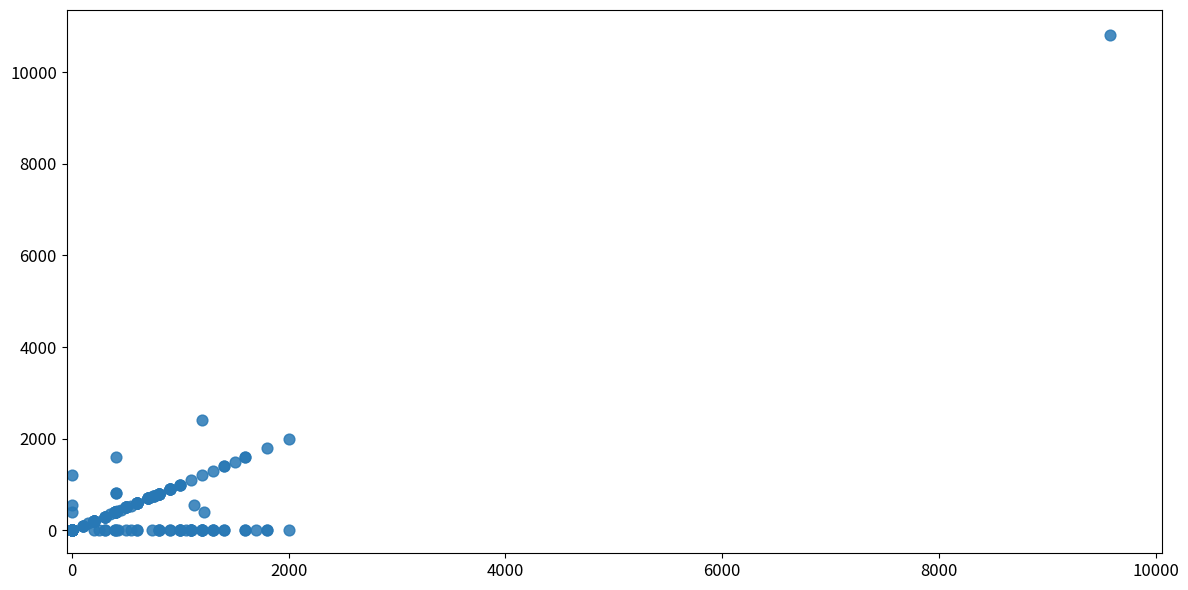

What Y value in the scatter plot is closest to 5406?

2399.5